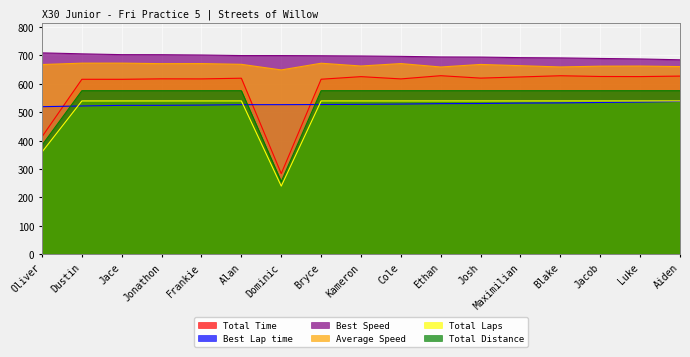

Read the Average Speed value at Dustin.

673.0